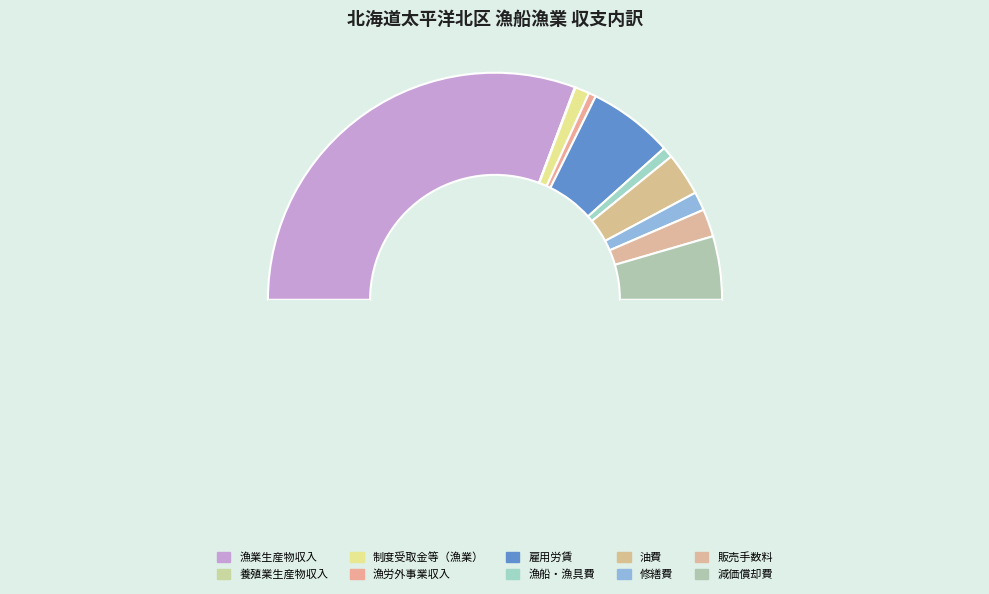

What is the smallest slice in the pie chart?

養殖業生産物収入